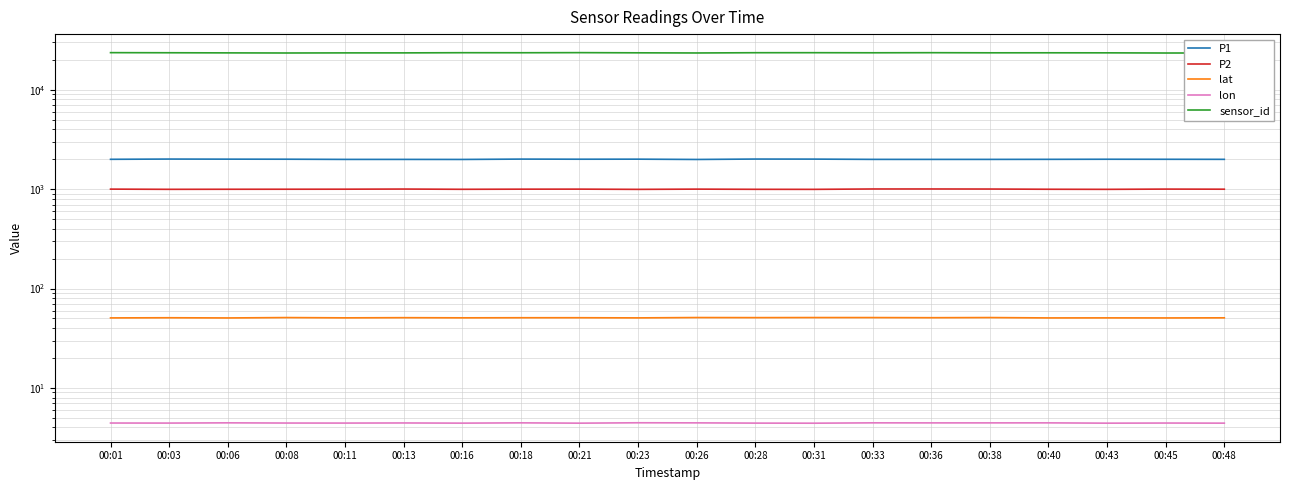

Reading left to right, what are all the values shown in this chart?

P1: 1997.4	2008.9	2004.5	2001.9	1993.0	1993.0	1991.1	2007.2	2001.9	2004.1	1990.3	2009.3	2006.5	1994.1	1993.5	1993.6	1996.0	2000.4	1998.5	1995.7
P2: 1001.0	996.3	997.8	998.6	999.5	1002.8	996.9	1000.0	1000.8	995.4	1001.0	996.6	995.6	1004.4	1004.6	1003.0	997.9	995.9	1001.7	999.3
lat: 50.6	50.8	50.6	51.0	50.7	50.9	50.7	50.8	50.9	50.7	51.1	51.0	51.1	51.0	50.9	51.1	50.6	50.7	50.6	50.7
lon: 4.4	4.4	4.5	4.4	4.4	4.4	4.4	4.5	4.4	4.5	4.5	4.4	4.4	4.5	4.4	4.4	4.5	4.4	4.4	4.4
sensor_id: 23644.5	23588.0	23519.2	23456.2	23514.5	23517.8	23613.1	23591.4	23650.2	23552.5	23469.4	23609.2	23620.4	23573.4	23622.8	23557.5	23564.4	23541.9	23447.2	23466.6